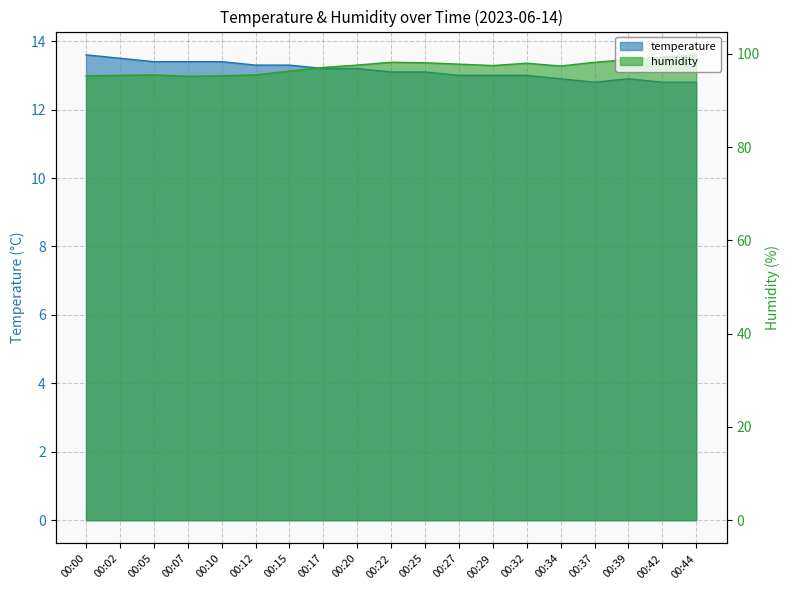

At 00:37, list the series in order from largest to smallest.

humidity, temperature